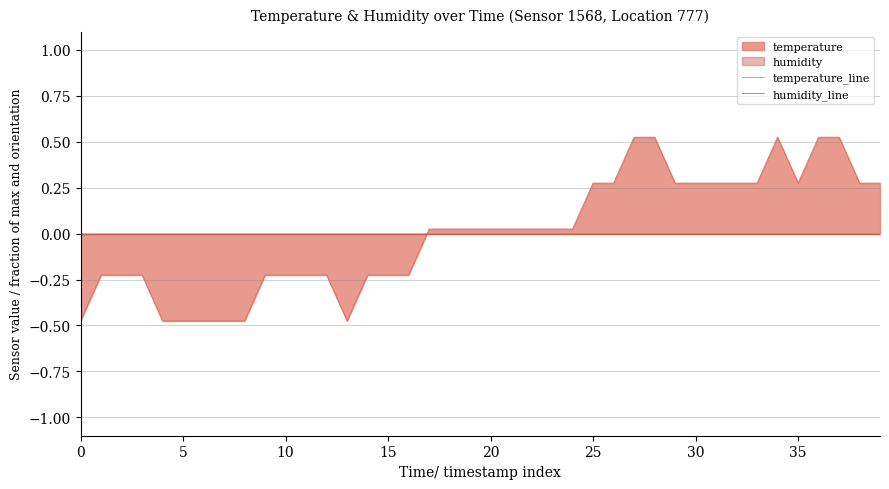

What is the total value across all series at 33?

0.3